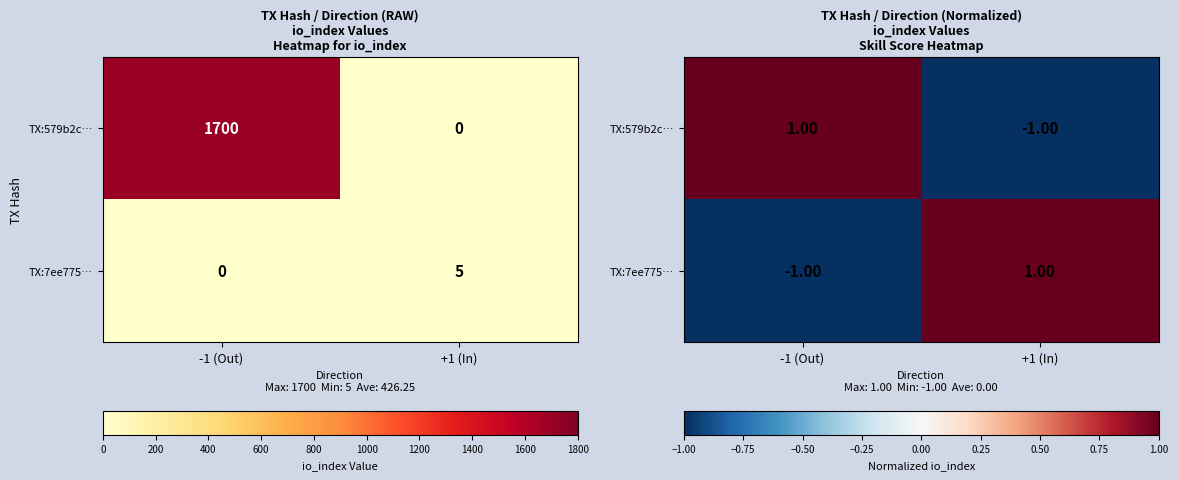

Which series changed the most between -1 (Out) and +1 (In)?

TX:579b2c…